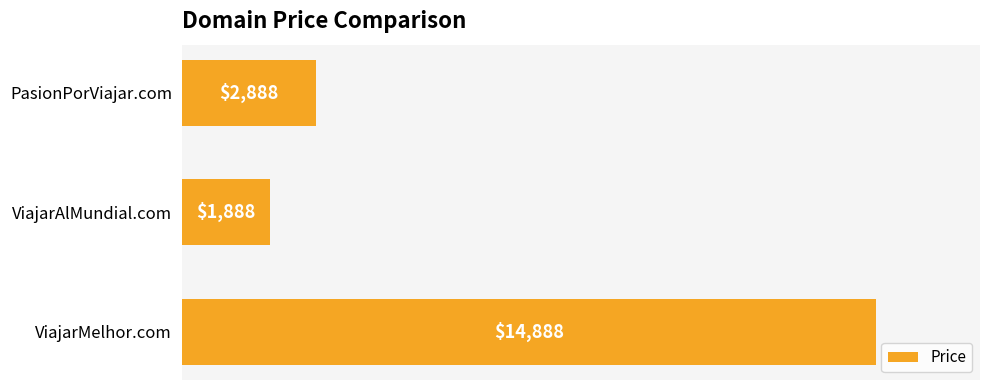

What is the approximate value at ViajarAlMundial.com, to the nearest 100?

1900